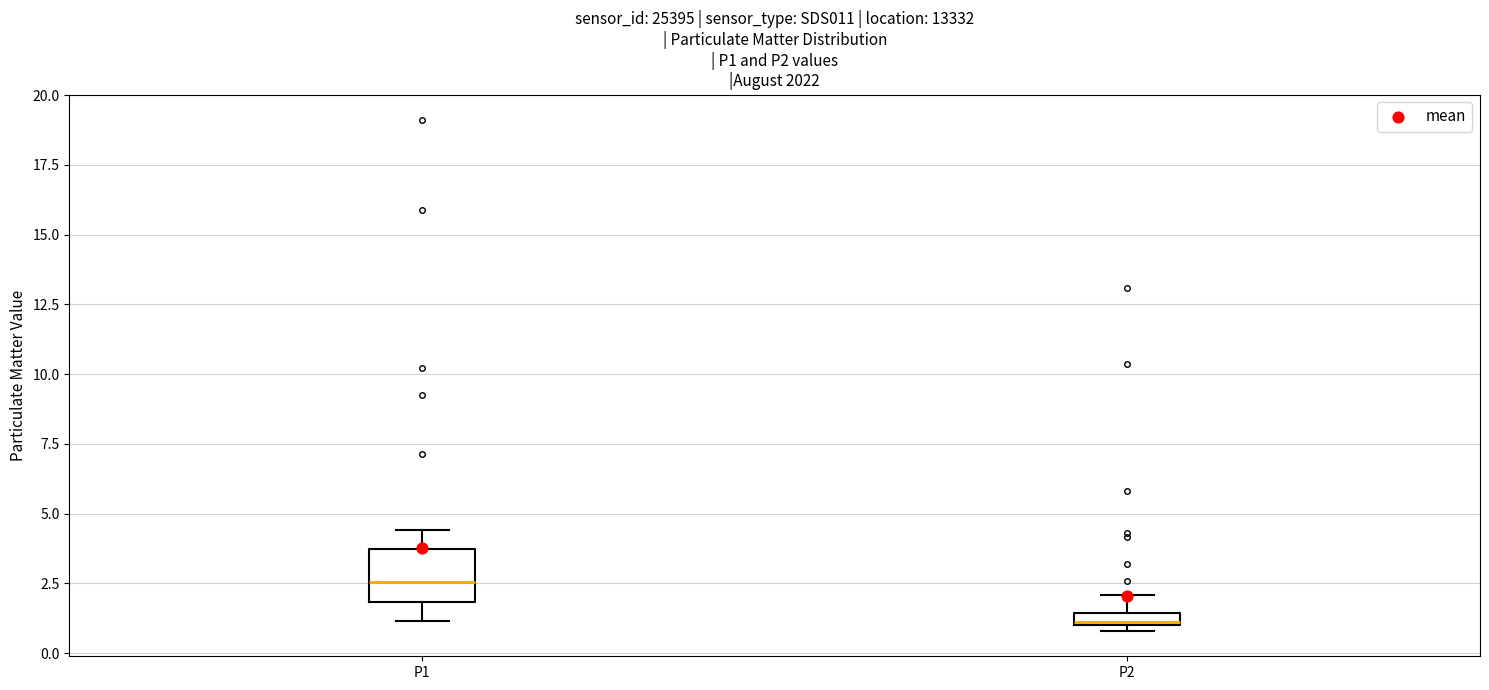

Where is the lower edge of the box for P2 on the y-axis? The values are not printed on the chart, so give them approximately, as read against the axis.

1.0